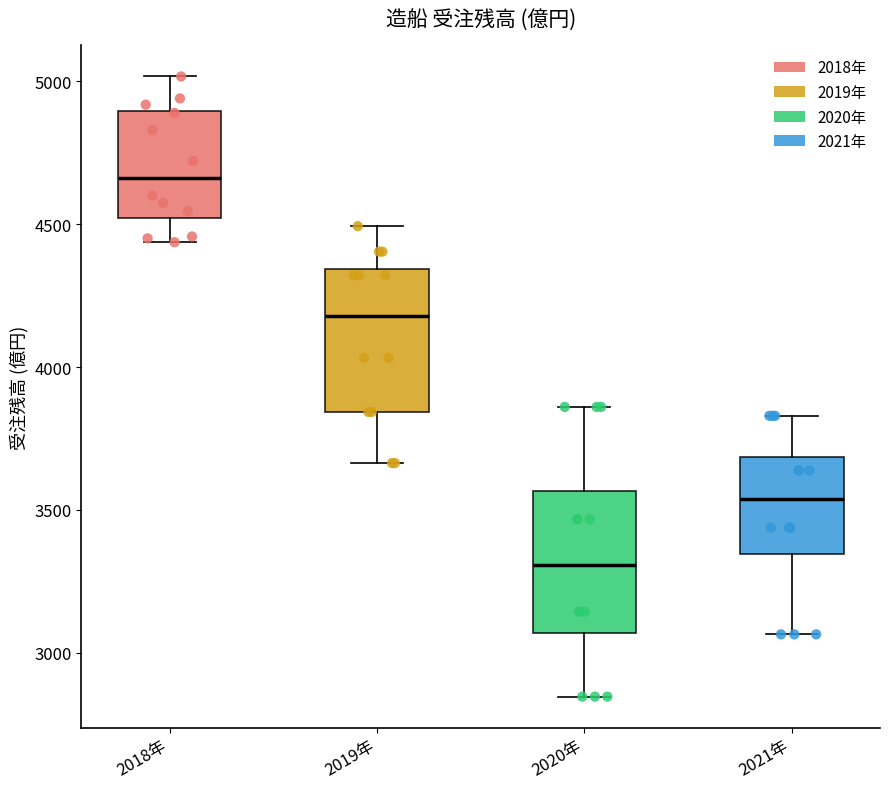

Which box's median line is the highest?

2018年